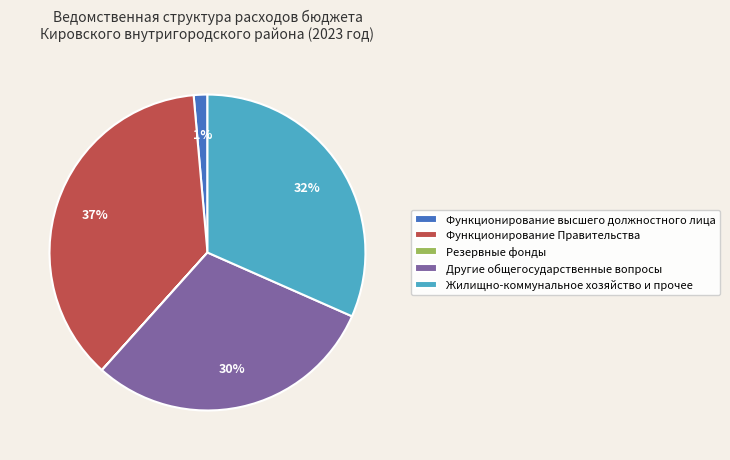

To the nearest percent, what is the average slice percentage?

20%